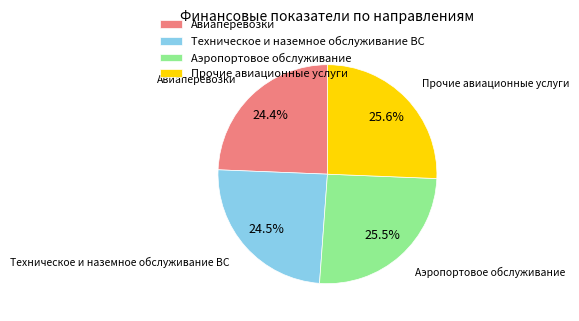

Is there any slice that represents more than half of the pie?

No